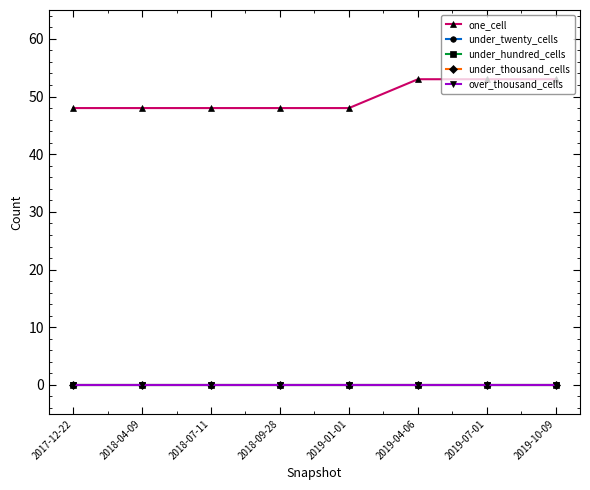

Which series has the largest total across all categories?

one_cell